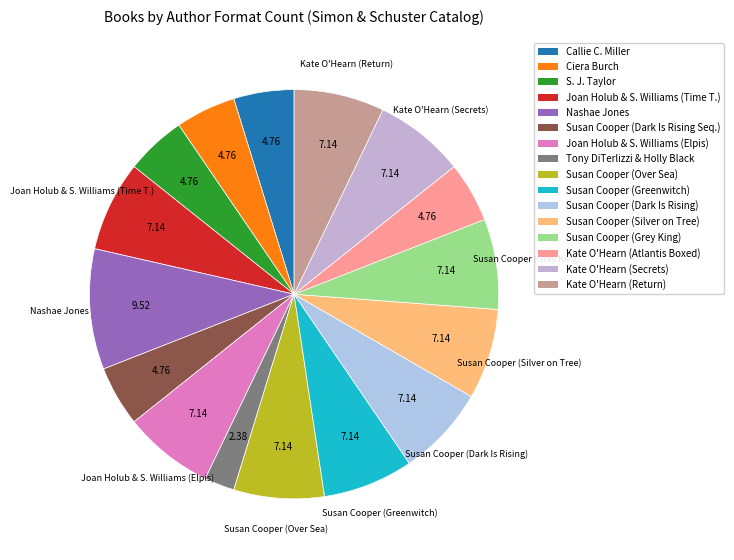

To the nearest percent, what is the average slice percentage?

6%